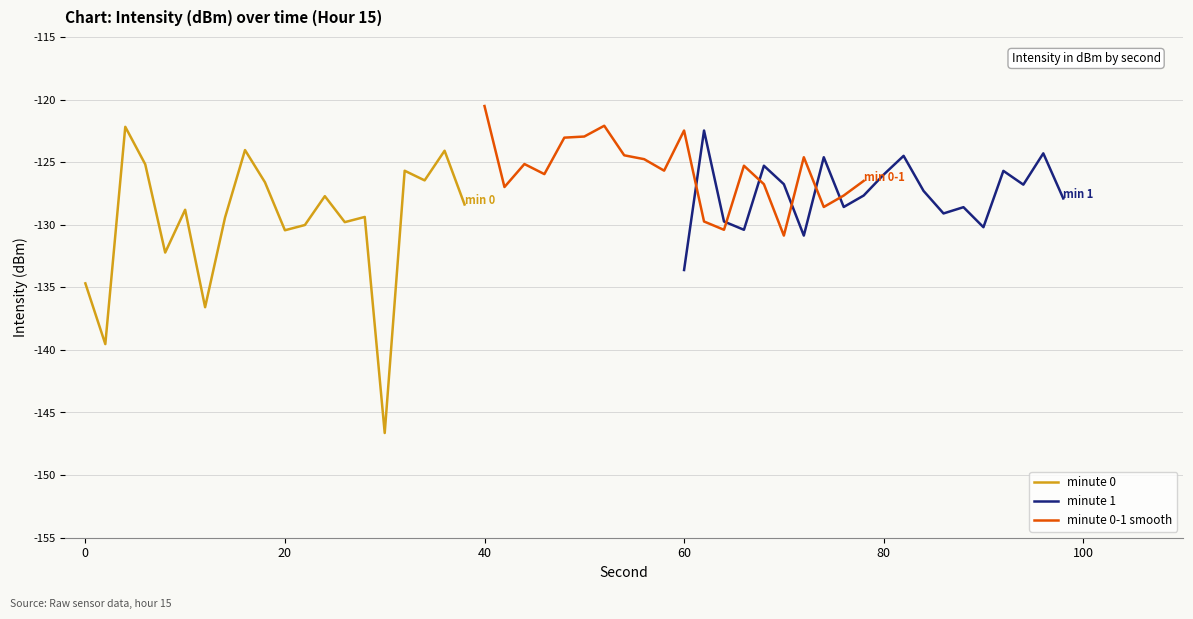

Which series has the largest total across all categories?

minute 0-1 smooth